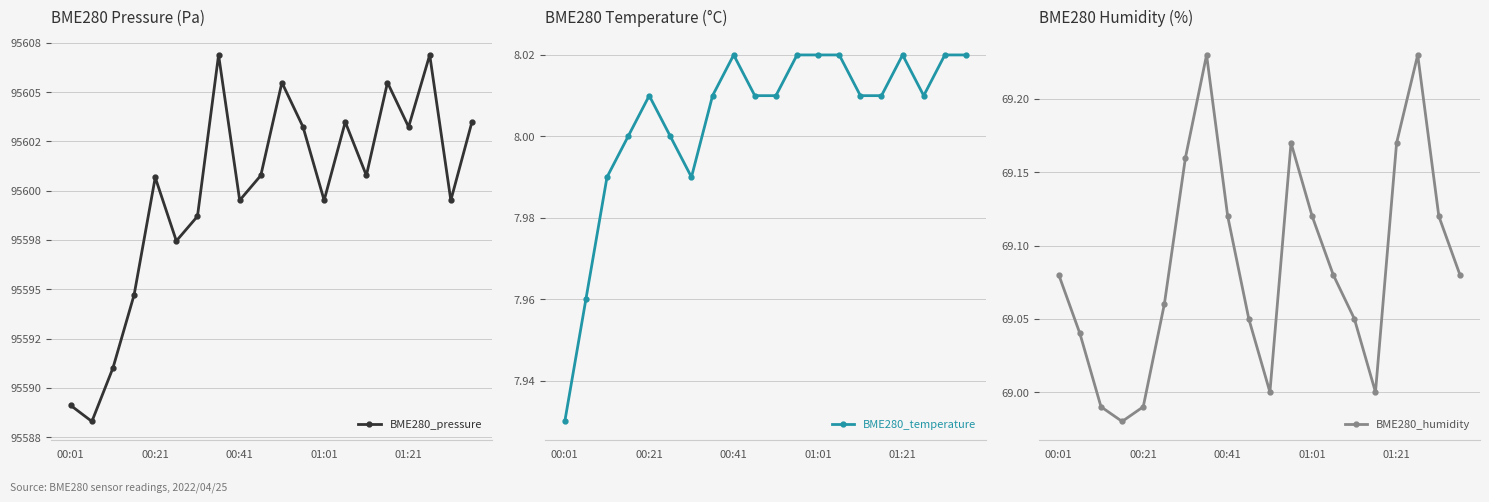

True or false: BME280_temperature has more than 2 interior local peaks.

True